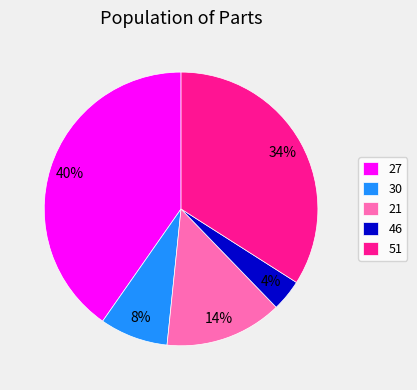

Count the number of slices in the pie.

5